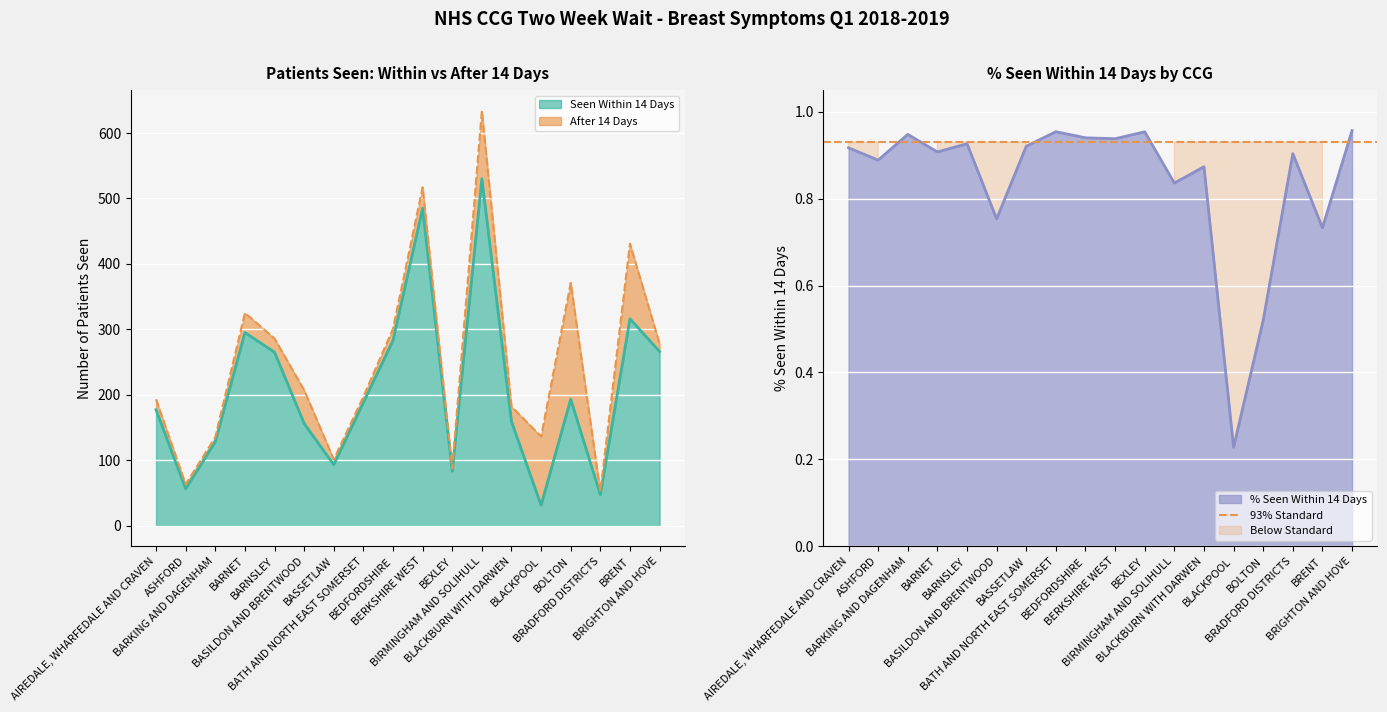

True or false: % Seen Within 14 Days and Seen Within 14 Days cross at least once.

False